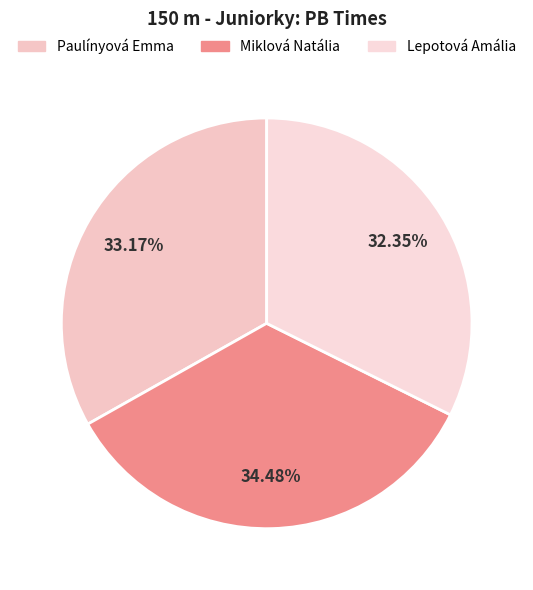

How many segments does this pie chart have?

3